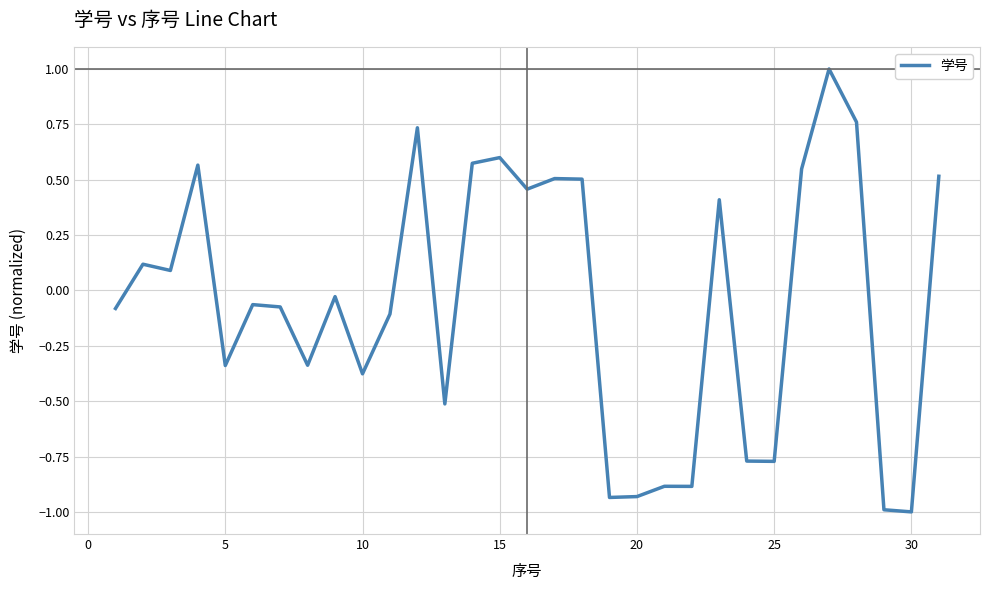

What is the minimum value shown in the chart?

-1.0